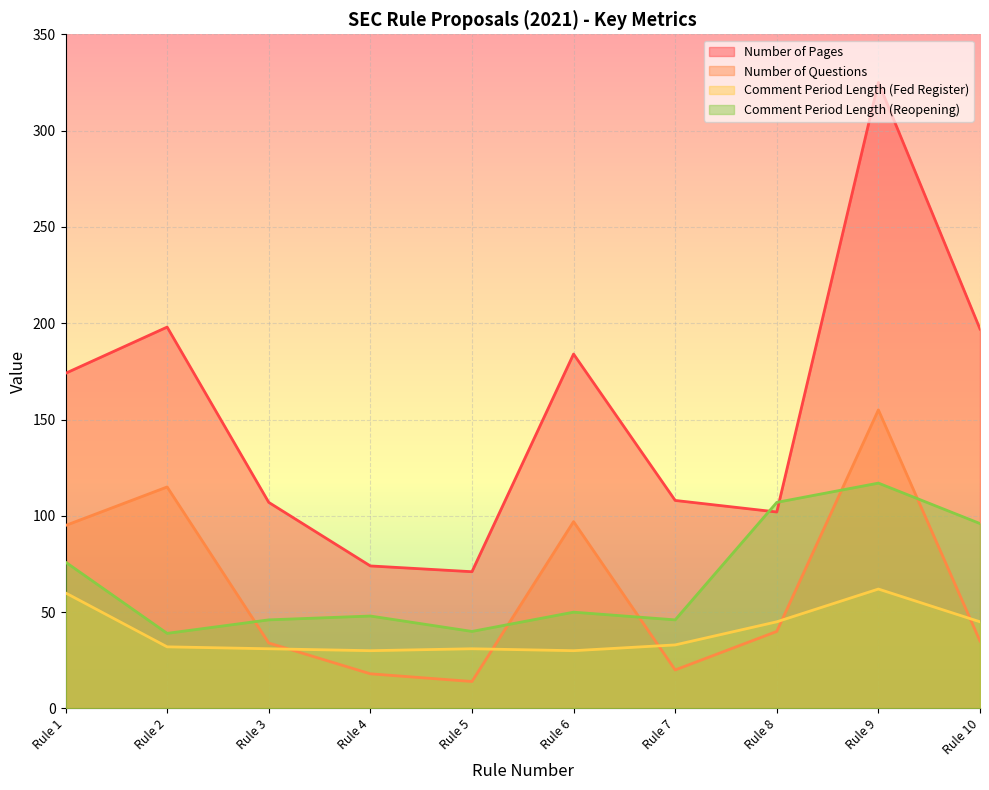

Count the number of data series in this chart.

4